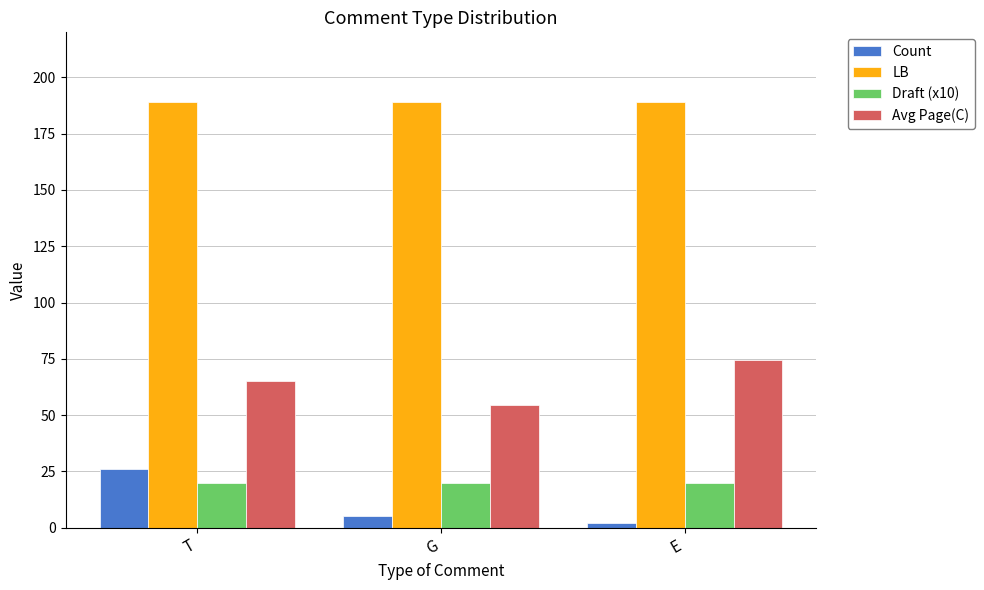

List the series in order of their peak value, highest first.

LB, Avg Page(C), Count, Draft (x10)